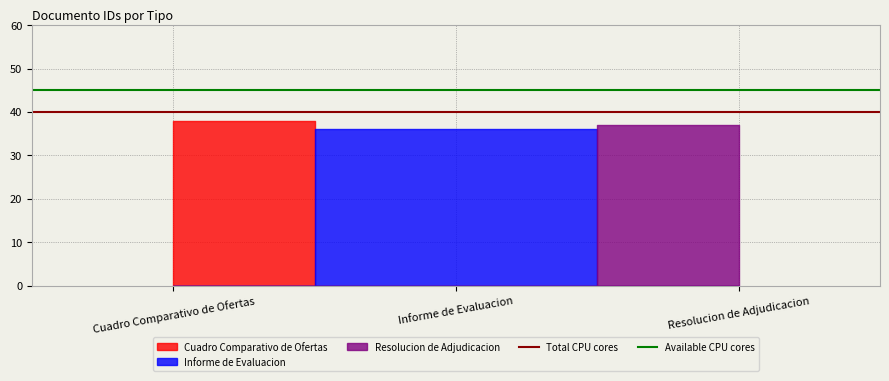

The Available CPU cores series shows 45 at Cuadro Comparativo de Ofertas. True or false?

True